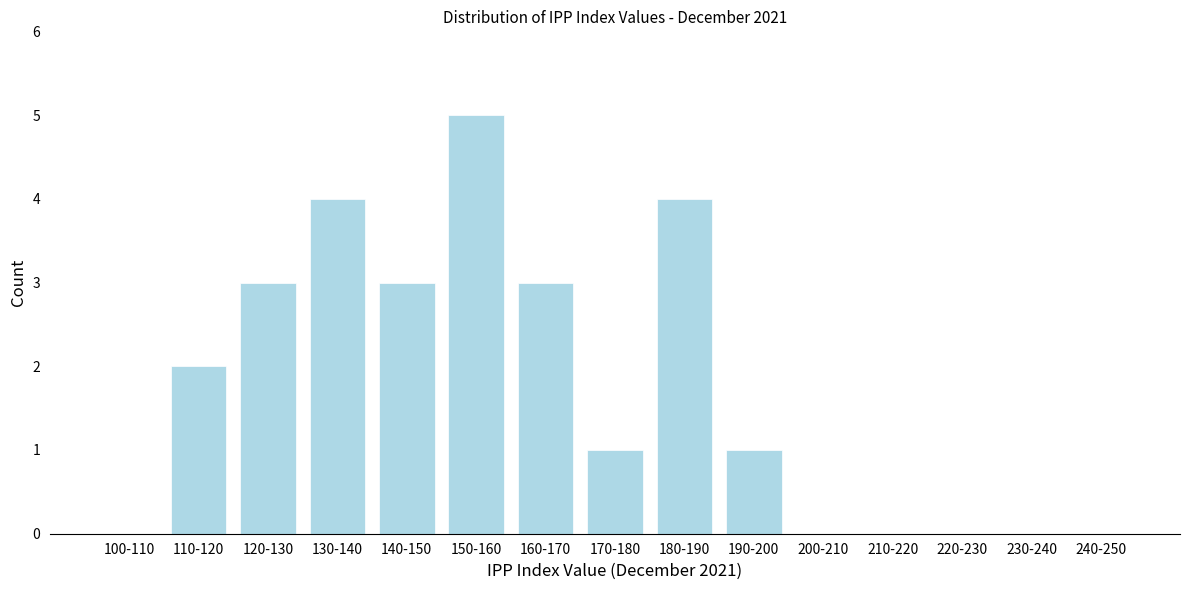

Reading left to right, list all the values displayed in this chart.

100-110=0	110-120=2	120-130=3	130-140=4	140-150=3	150-160=5	160-170=3	170-180=1	180-190=4	190-200=1	200-210=0	210-220=0	220-230=0	230-240=0	240-250=0